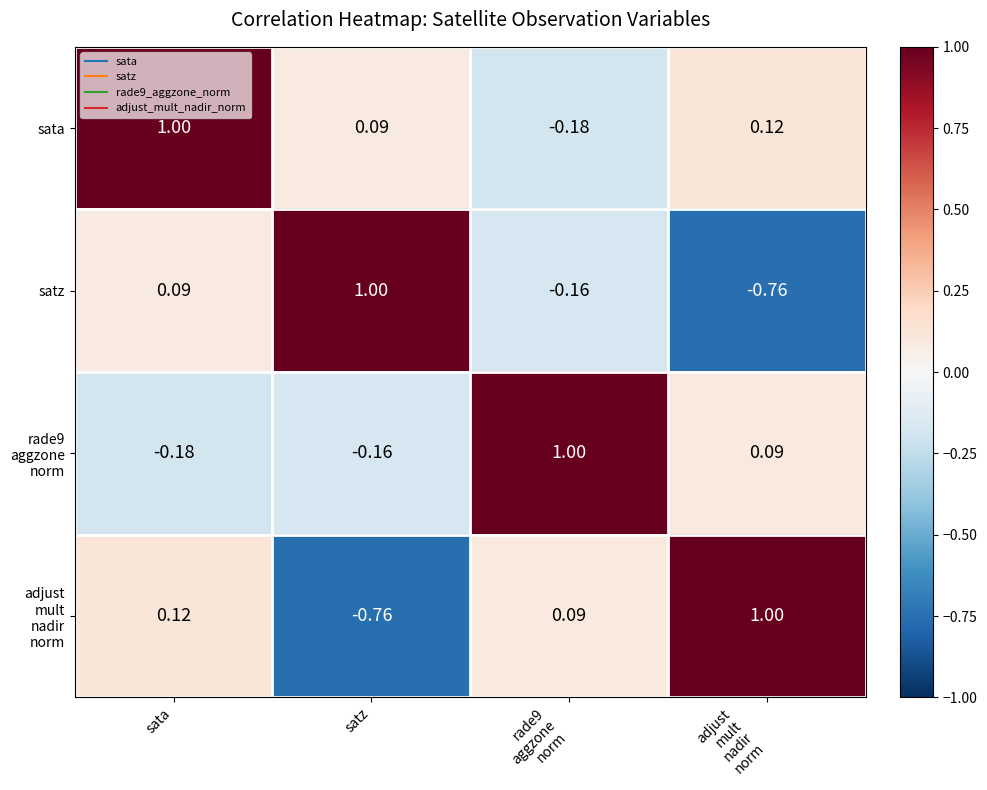

Is the value of sata at satz greater than the value of satz at satz?

No